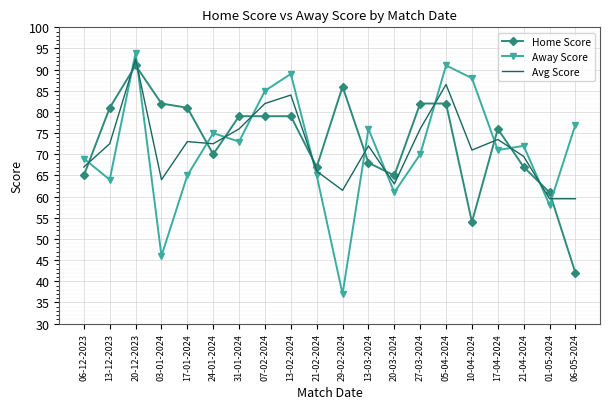

Between which two adjacent categories do Away Score and Home Score first intersect?

06-12-2023 and 13-12-2023